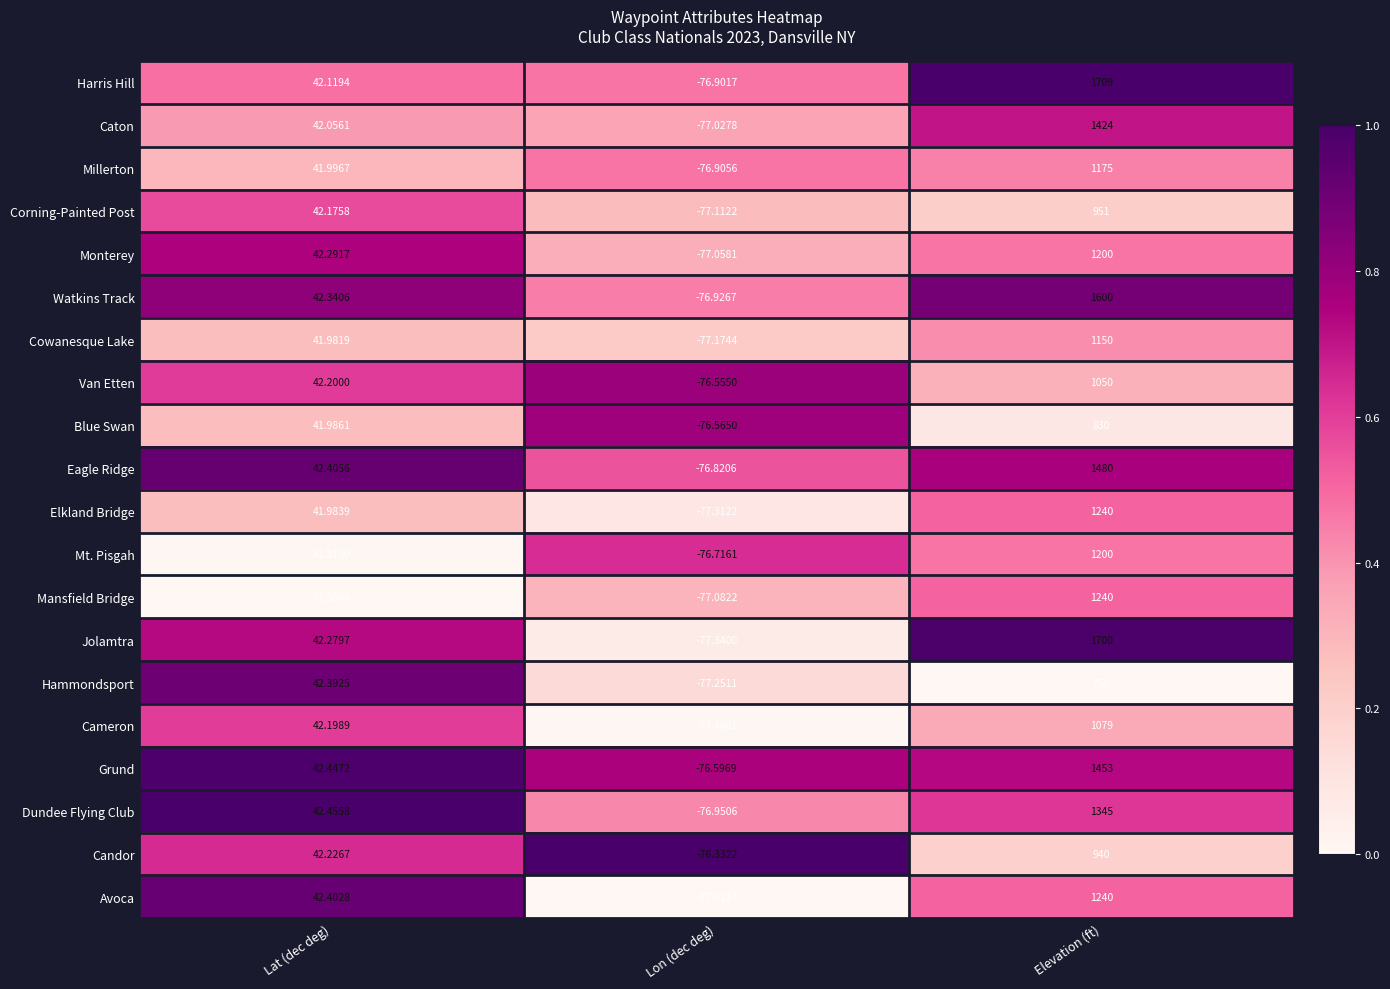

What is the greatest value displayed?

1709.0